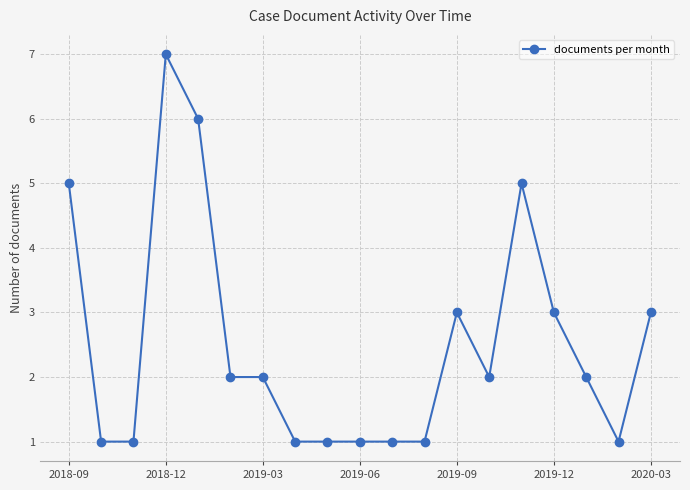

What is the difference between the maximum and minimum values?

6